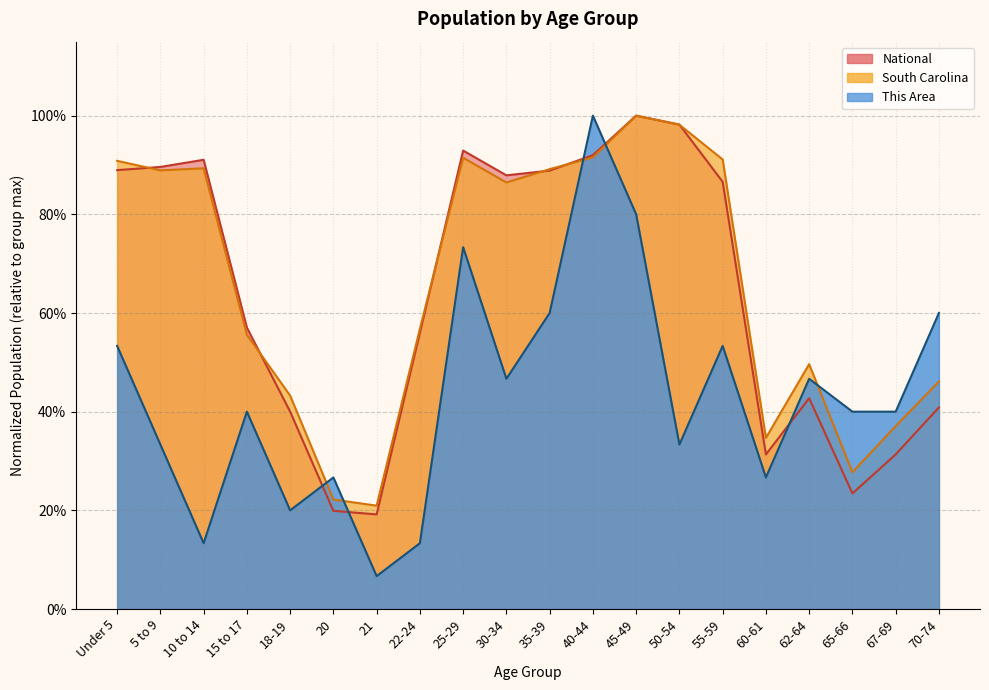

What is the difference between the maximum and second lowest values in the This Area series?

0.9